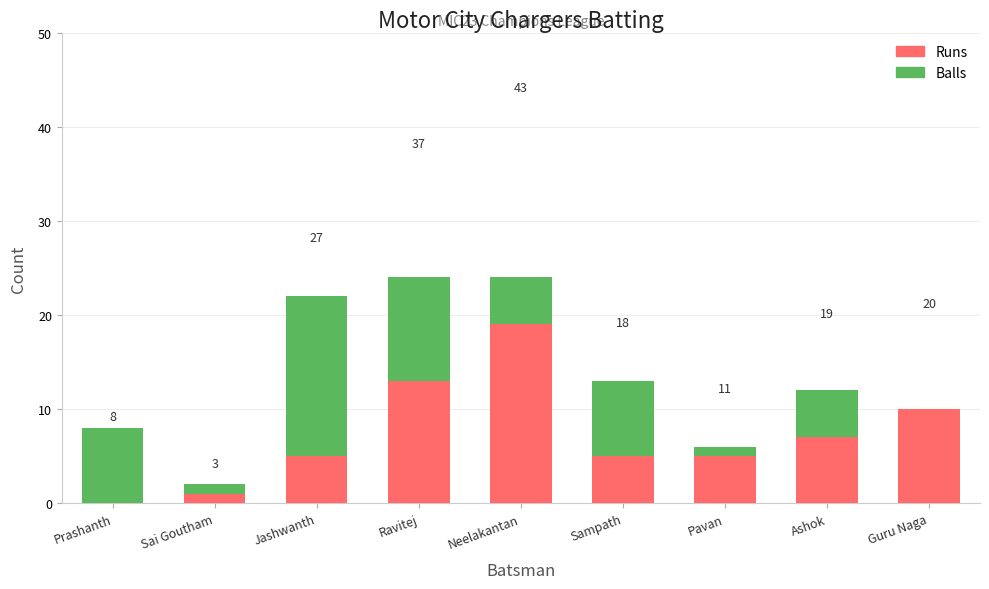

What is the sum of the Balls values at Ravitej and Ashok?

36